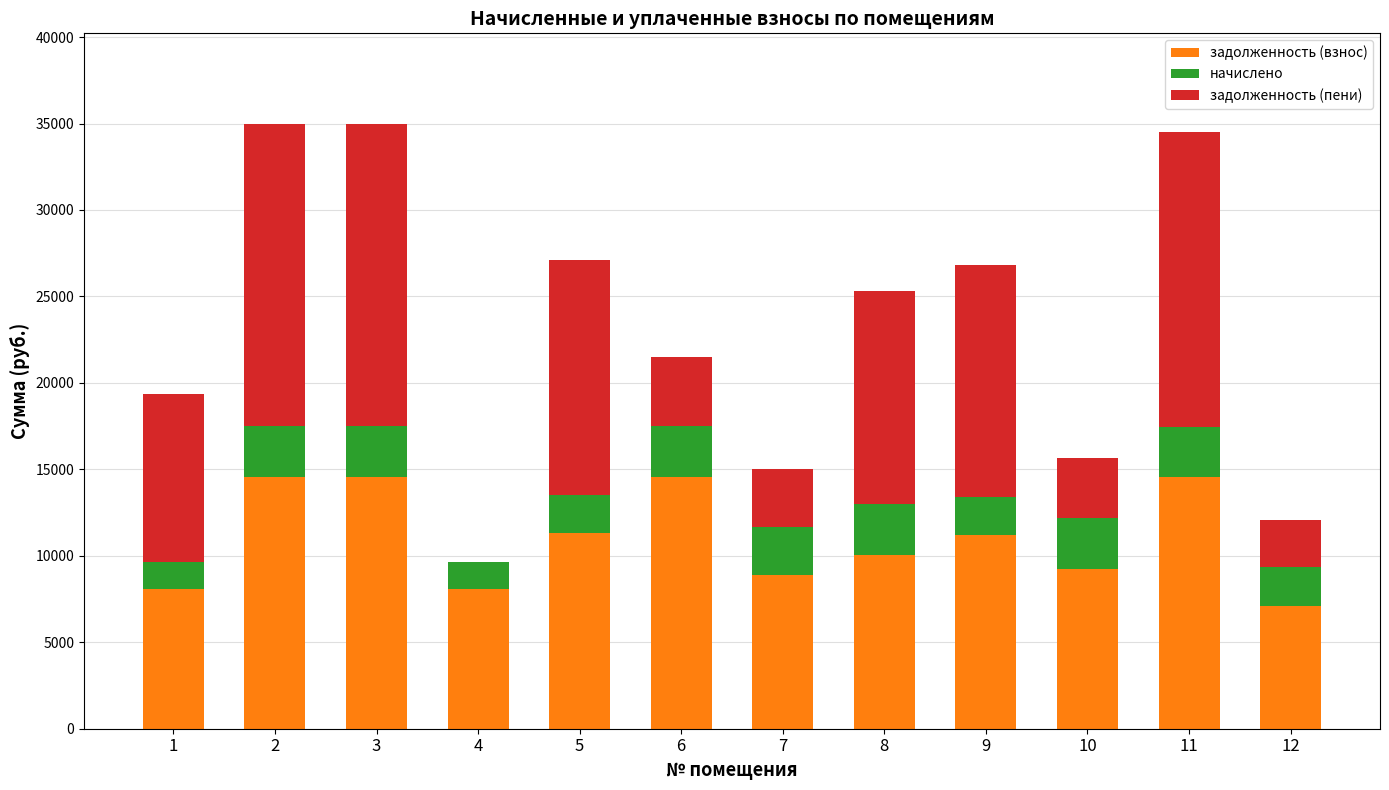

What is the highest value of the задолженность (взнос) series?

14586.2